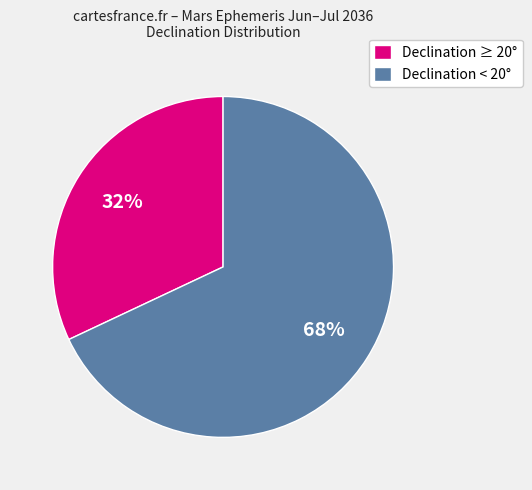

Rank the categories by value from highest to lowest.

Declination < 20°, Declination ≥ 20°